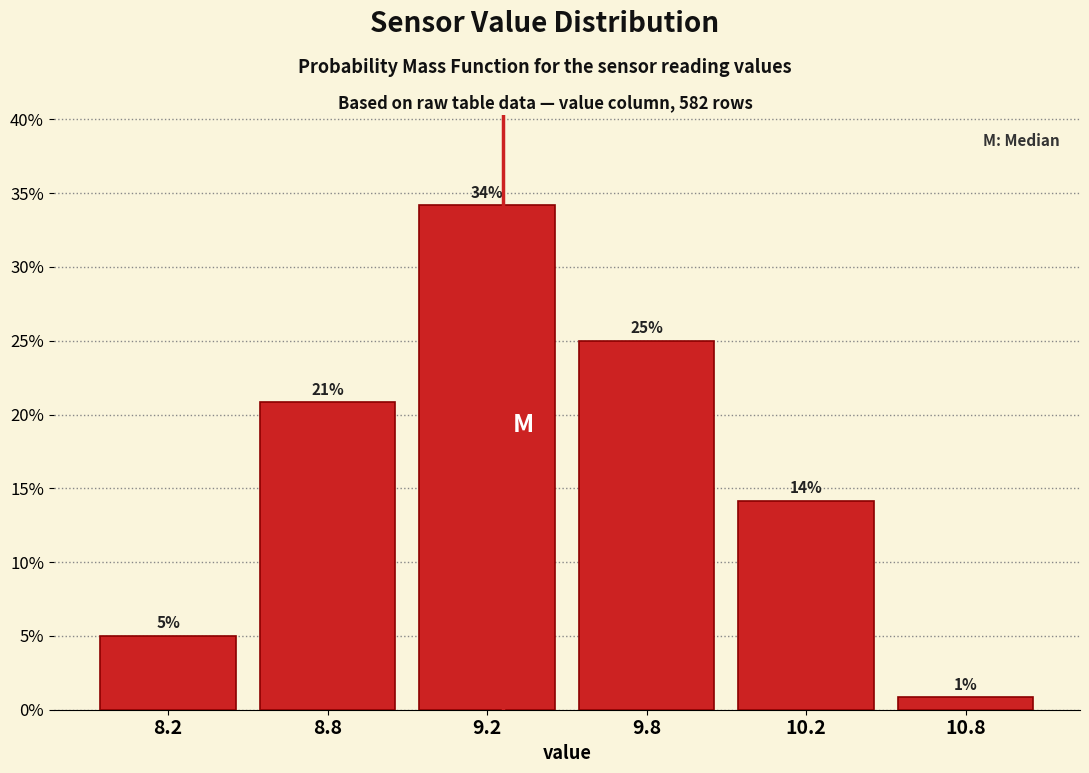

At which category does the chart reach its minimum across all series?

10.8